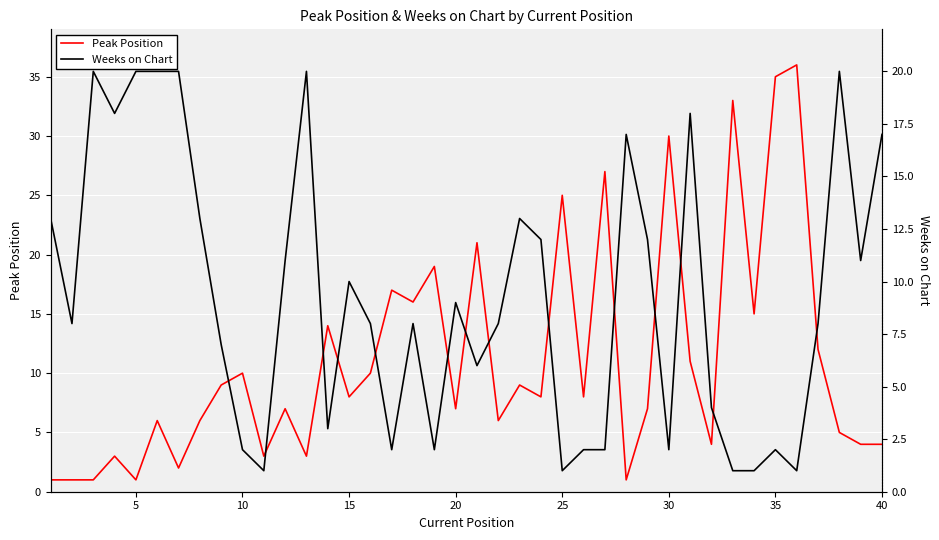

What is the difference between the maximum and minimum values in the Weeks on Chart series?

19